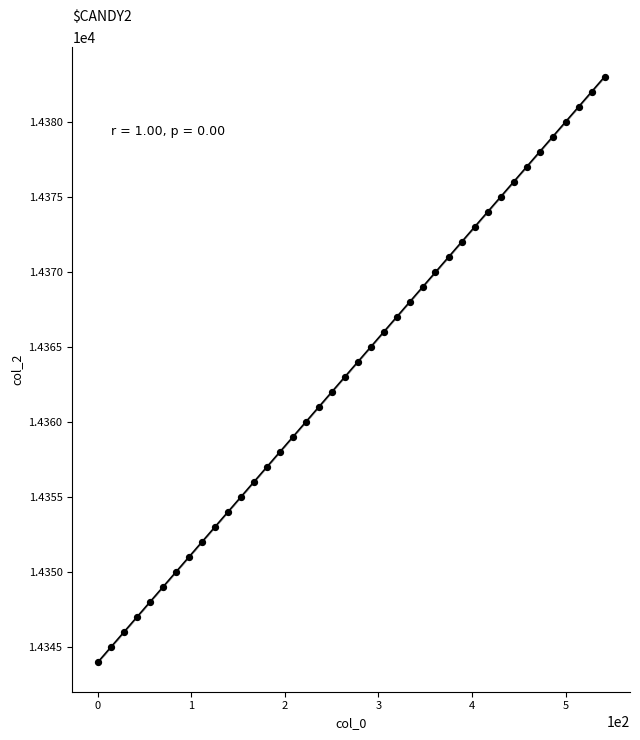

What is the range of Y values (max minus min)?

39